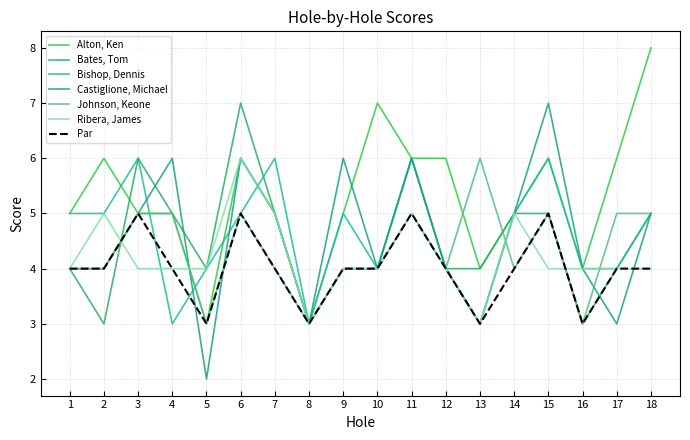

The value of Bates, Tom at 3 is 3. True or false?

False